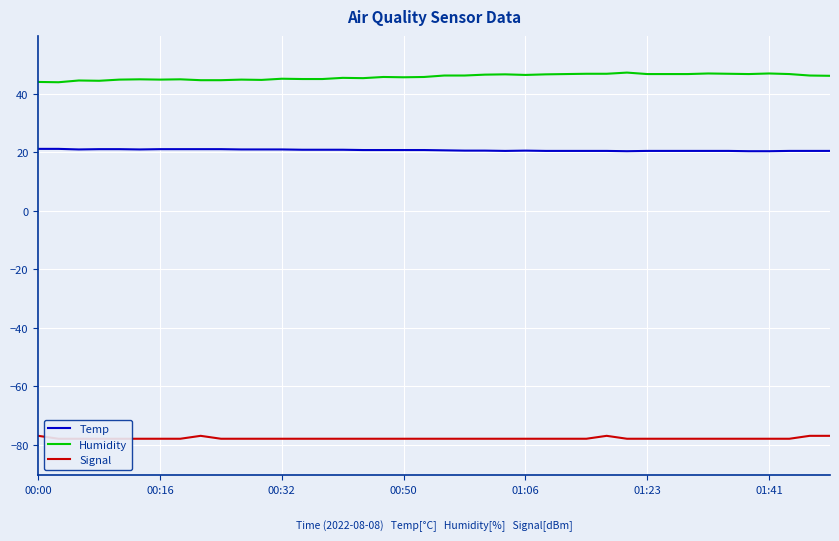

What is the difference between the maximum and minimum values in the Humidity series?

3.3